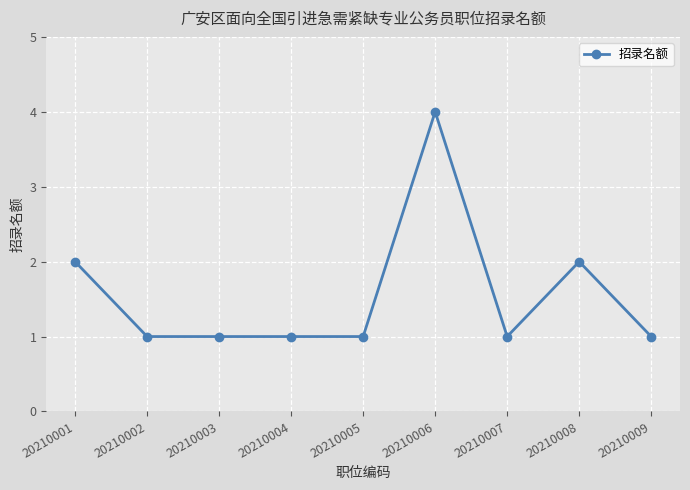

What is the average value?

2